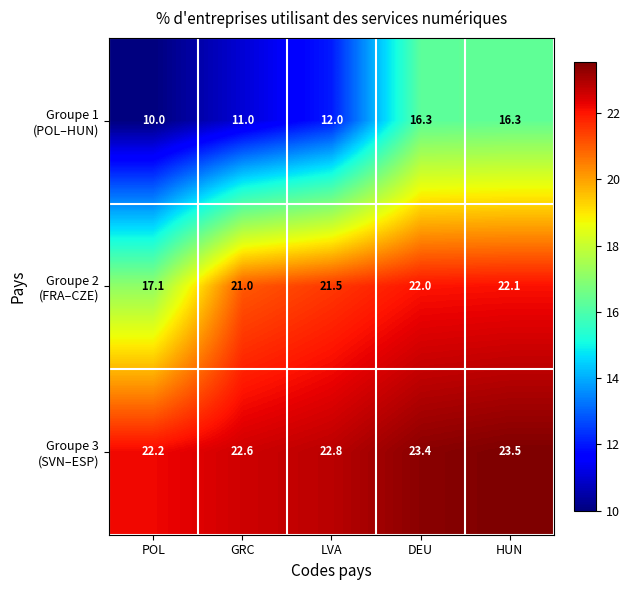

Which label corresponds to the smallest value in the chart?

POL